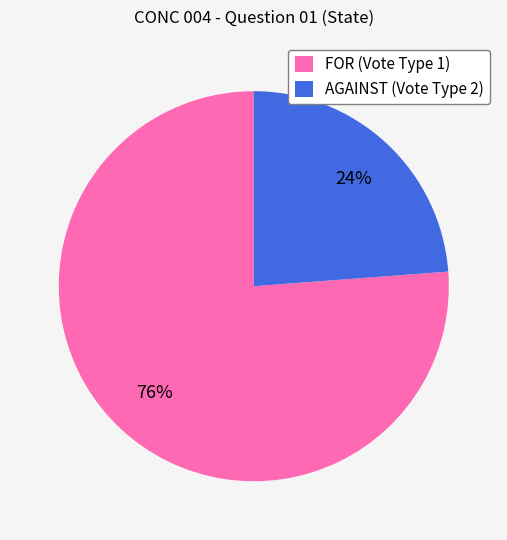

Approximately how many times larger is the value at FOR (Vote Type 1) compared to AGAINST (Vote Type 2)?

3.2